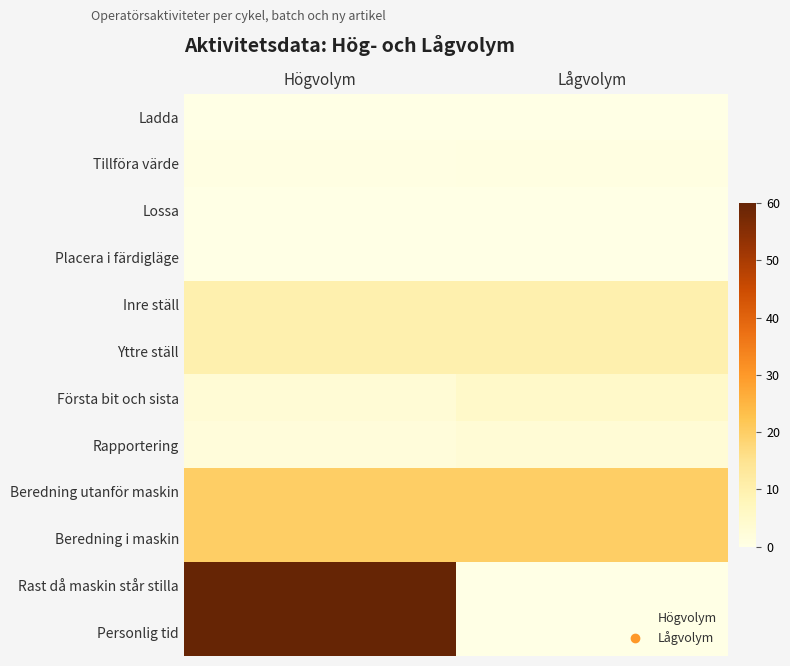

Which category has the highest value across all series?

Högvolym